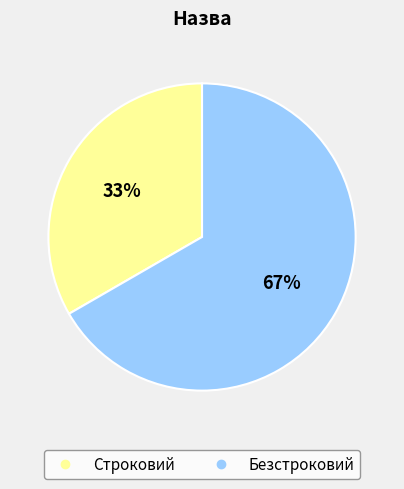

Is it true that Безстроковий is 67% of the pie?

True